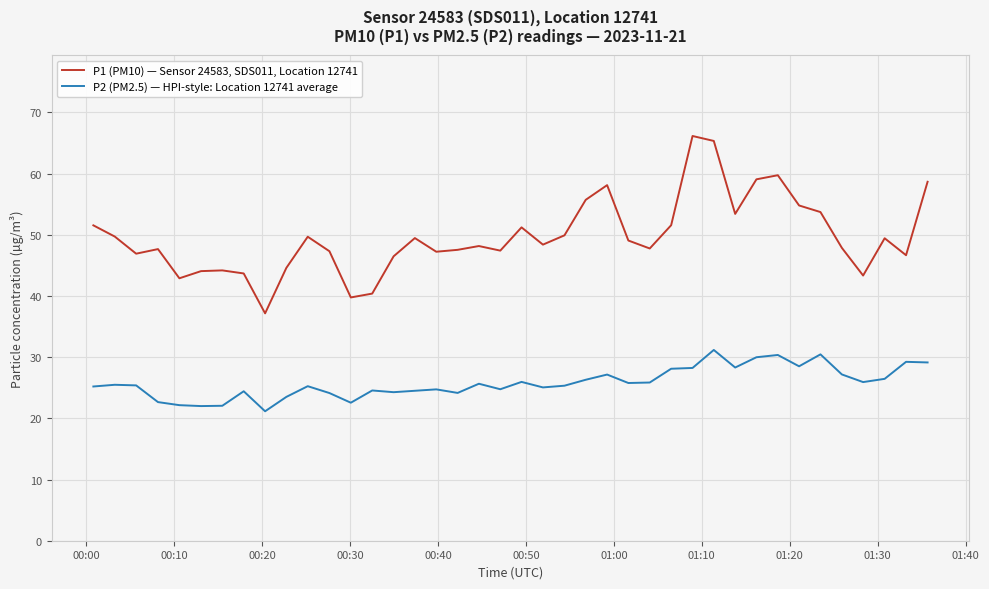

True or false: P1 (PM10) — Sensor 24583, SDS011, Location 12741 and P2 (PM2.5) — HPI-style: Location 12741 average cross at least once.

False